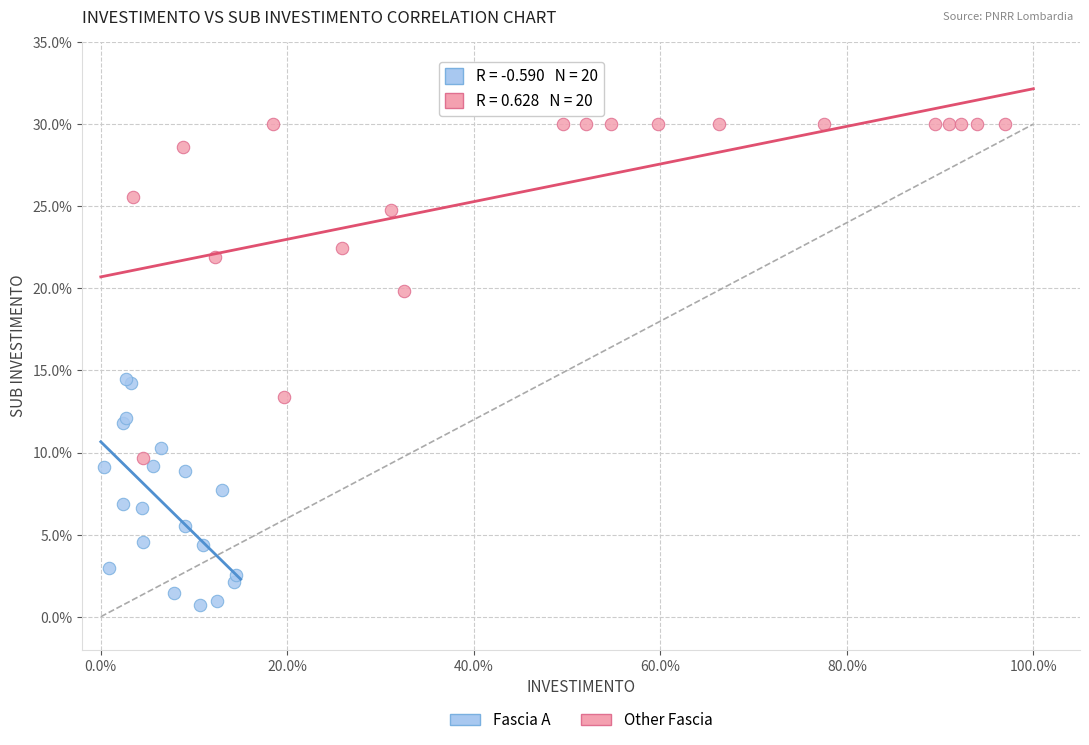

What are all the series names shown in the legend?

Fascia A, Other Fascia